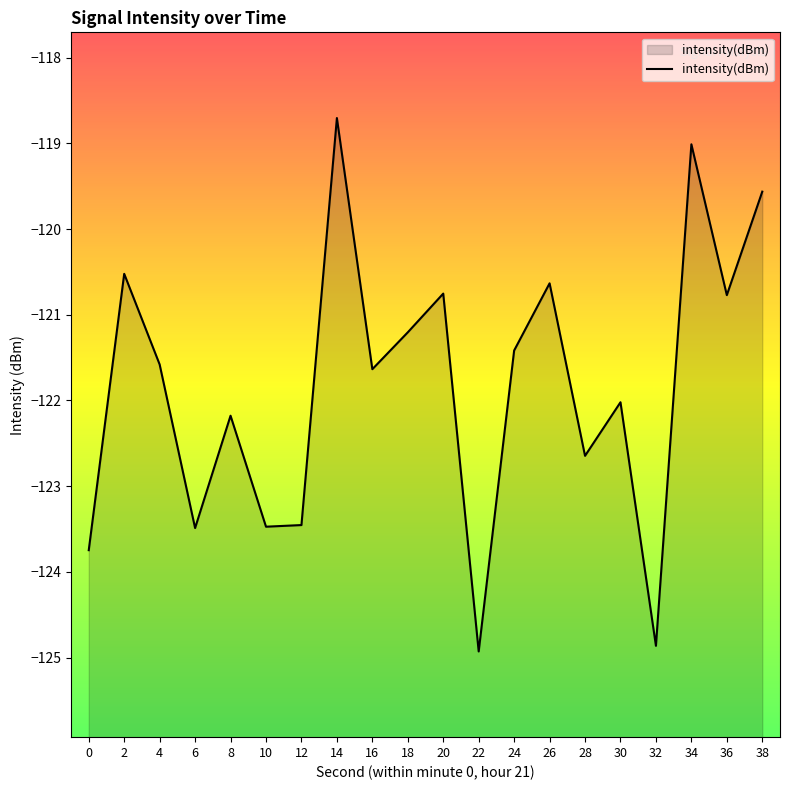

What is the sum of all values?

-2436.6